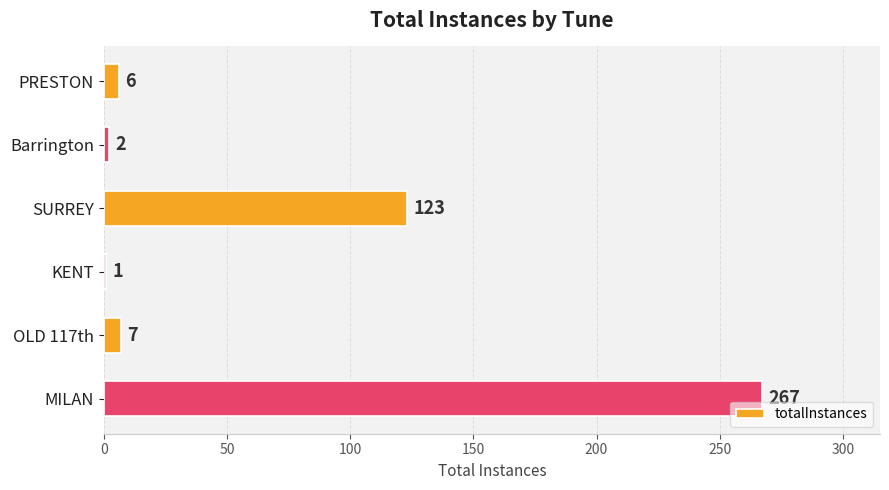

Which has a higher value, KENT or MILAN?

MILAN